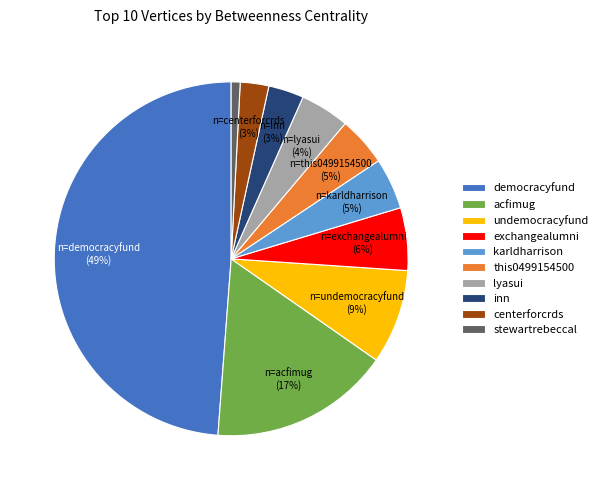

Is there any slice that represents more than half of the pie?

No